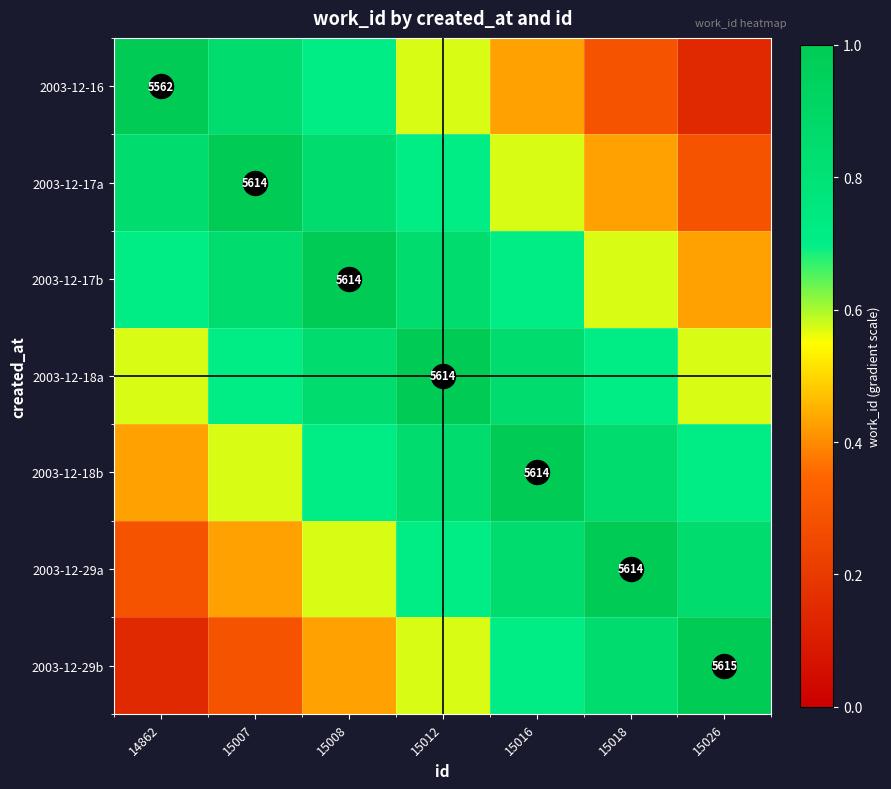

What is the sum of all 2003-12-29a values?

4.7